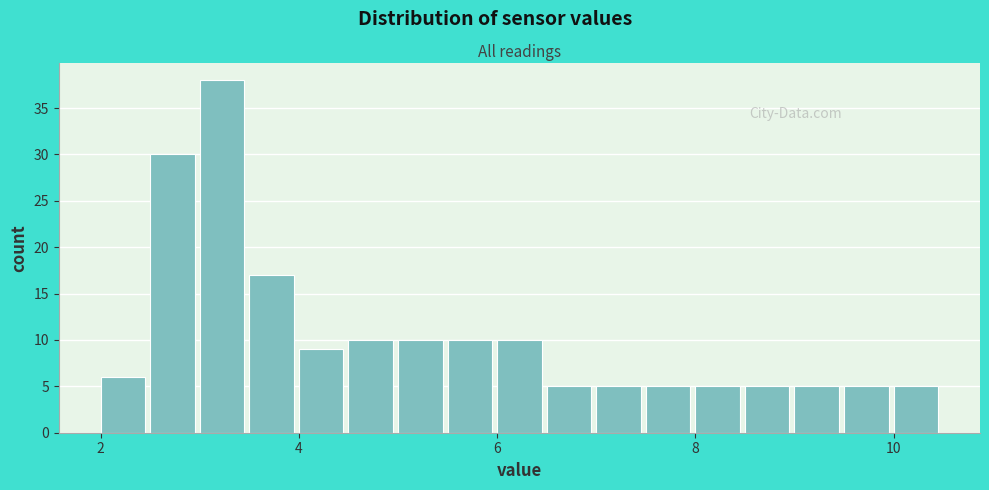

Around what value on the x-axis is the tallest bar? Give the approximate position of its centre, as read against the axis.

3.2